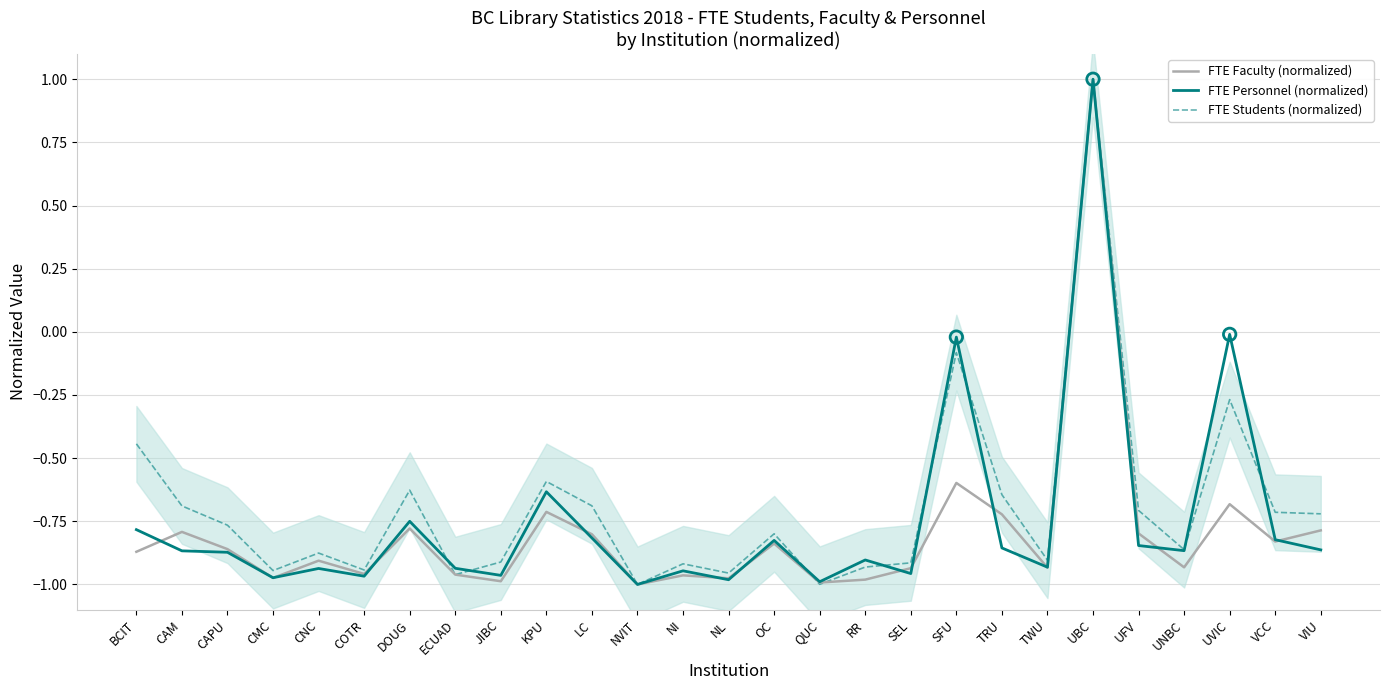

Which series reaches the minimum Y coordinate?

FTE Faculty (normalized)